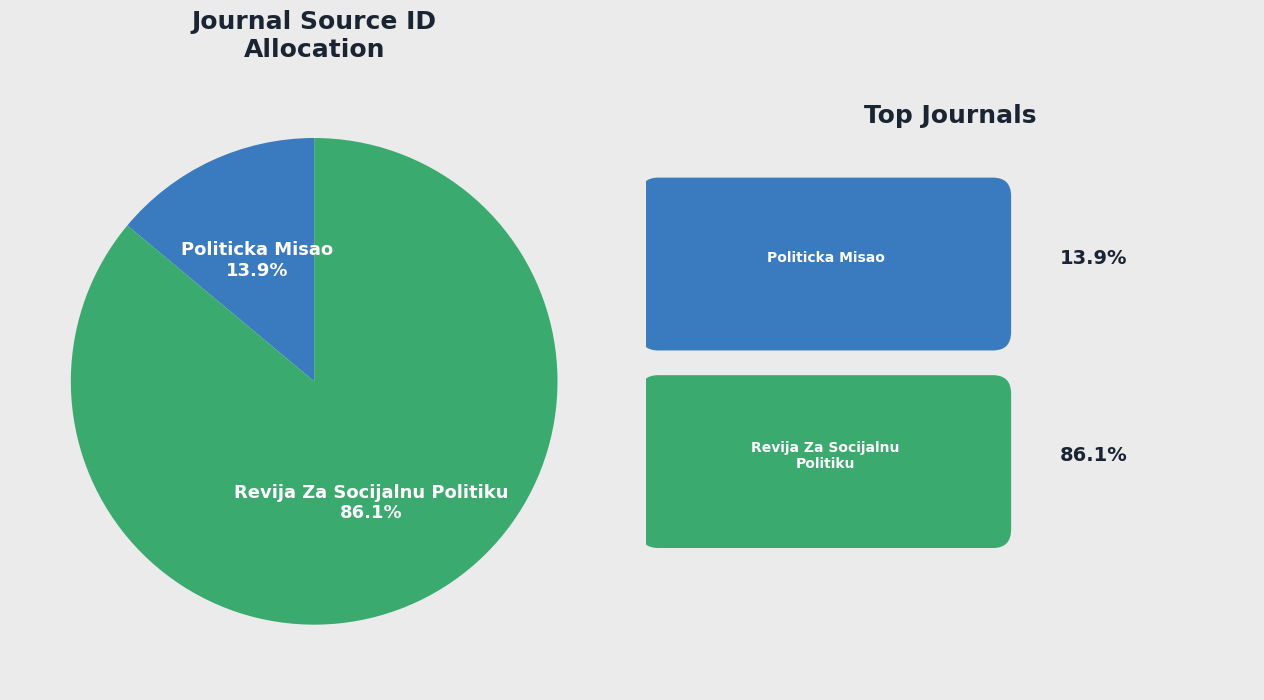

Which category has the smallest portion of the pie?

Politicka Misao